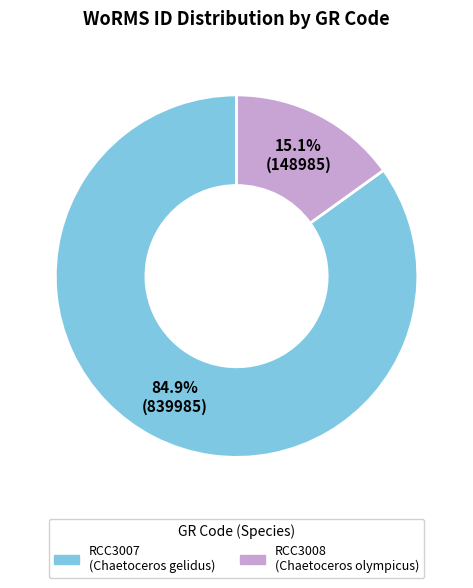

To the nearest percent, what is the average slice percentage?

50%